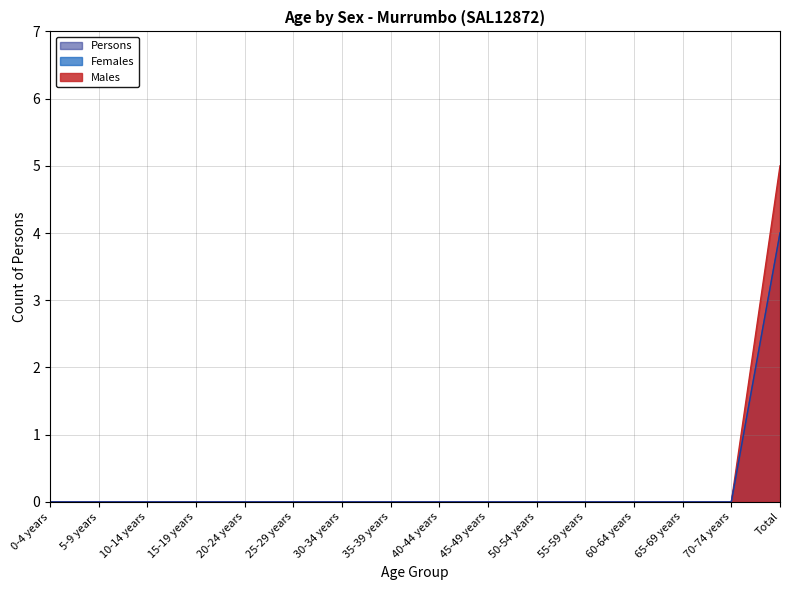

True or false: Males and Females cross at least once.

False